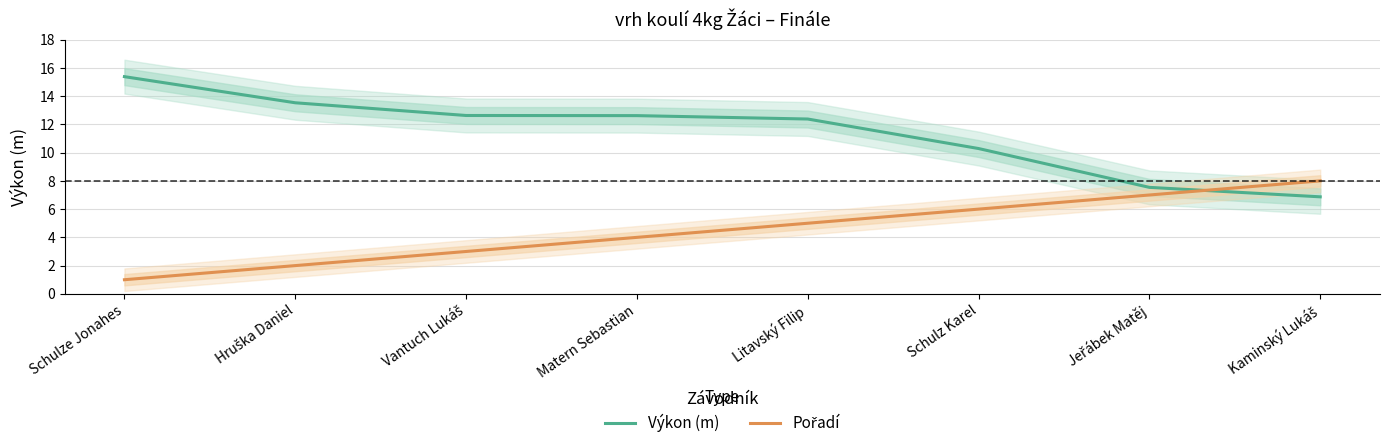

What is the label of the 4th point from the left?

Matern Sebastian